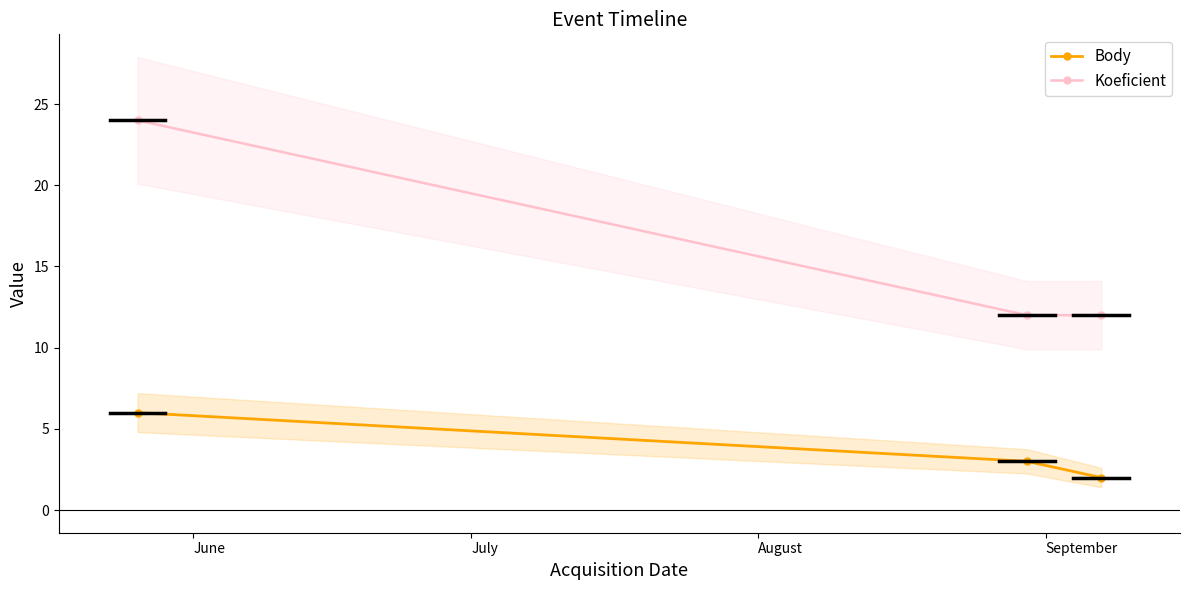

Reading left to right, extract all data points from this chart.

Body: 6	3	2
Koeficient: 24	12	12